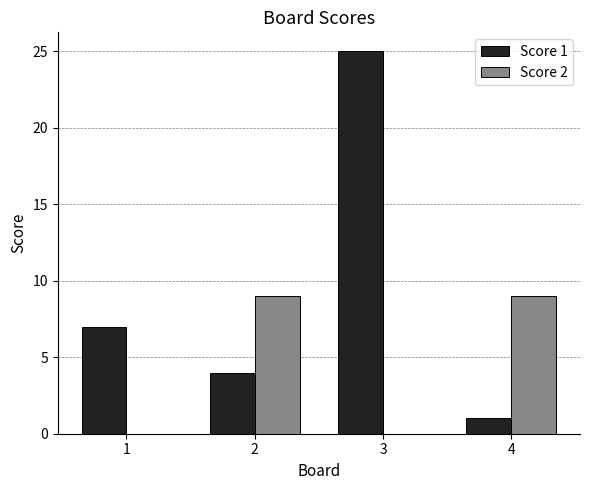

Which series has the largest total across all categories?

Score 1